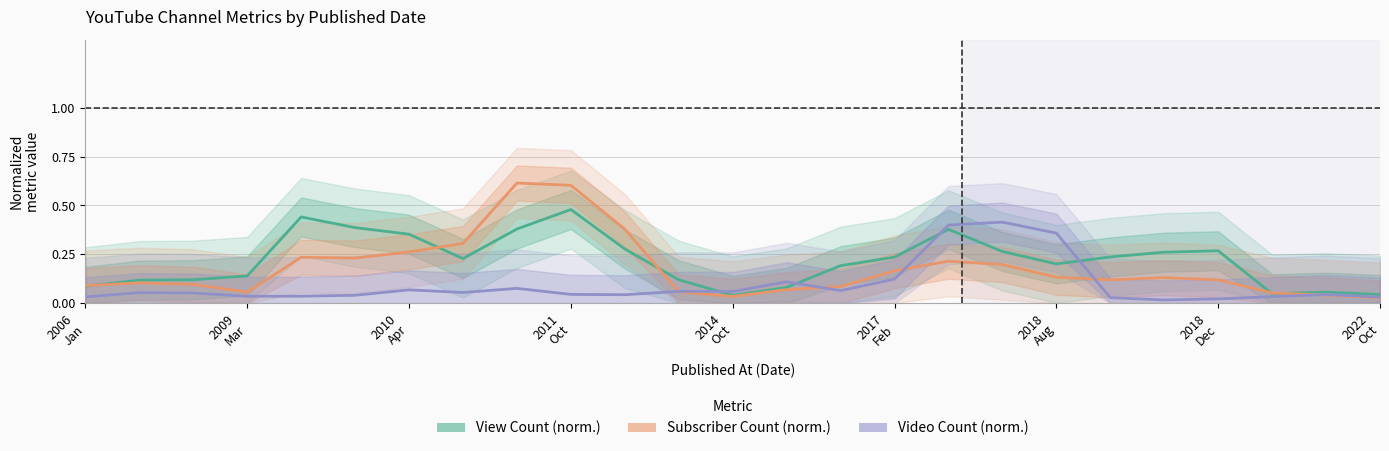

What is the difference between the maximum and minimum values in the View Count (norm.) series?

0.4